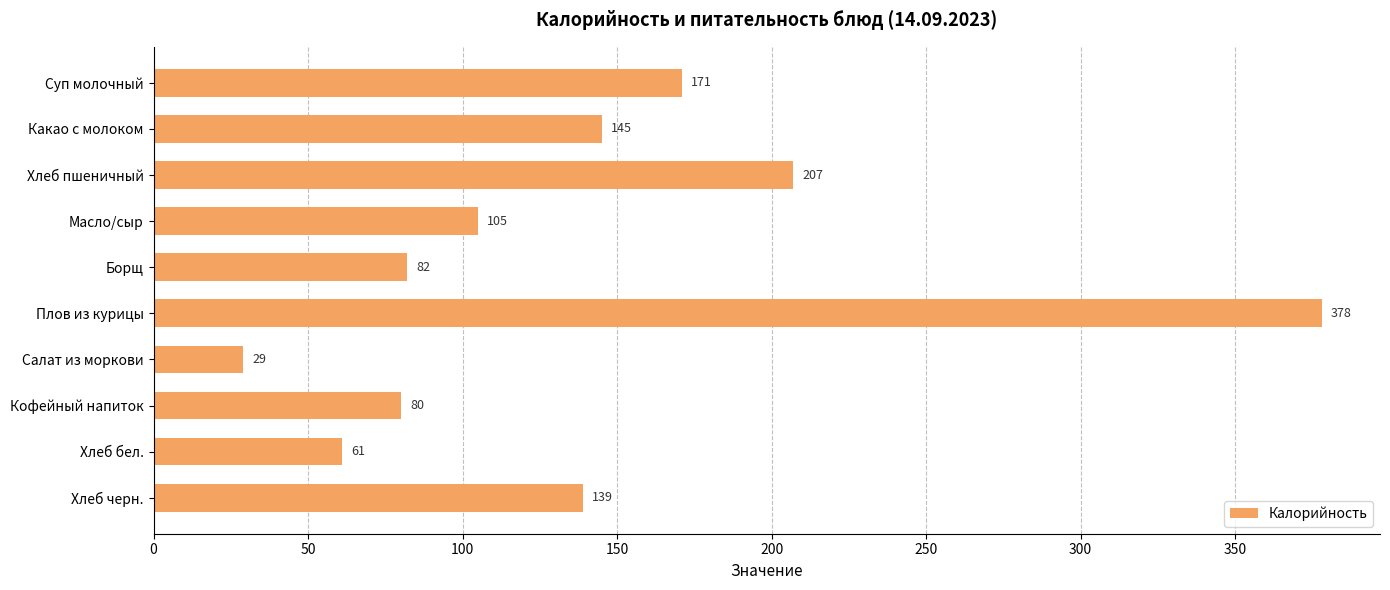

Is it true that the value at Хлеб пшеничный is 51?

False